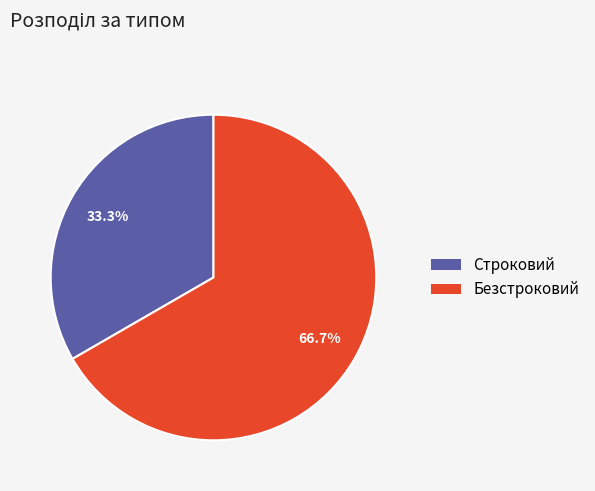

Approximately how many times larger is the value at Строковий compared to Безстроковий?

0.5